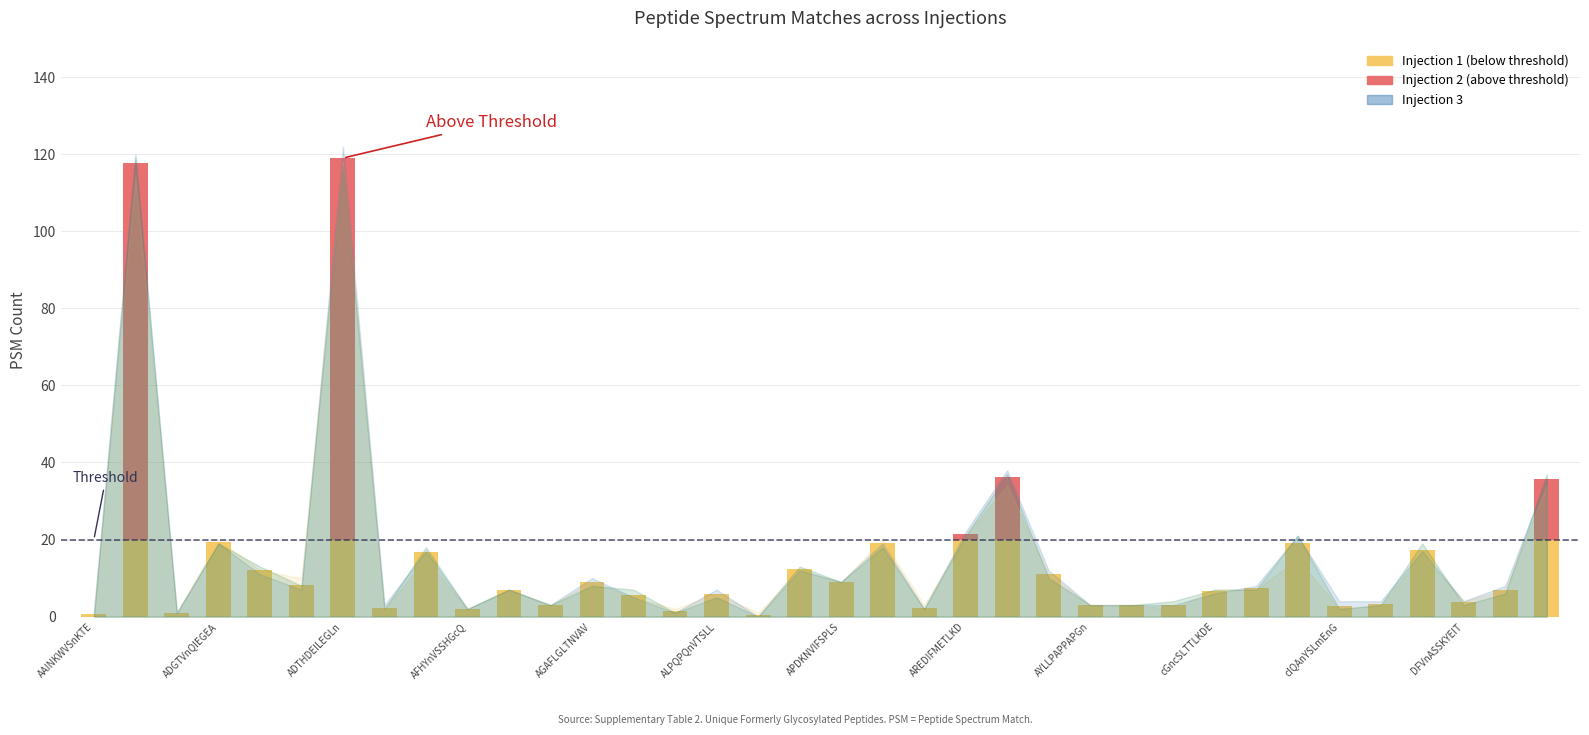

What is the label of the 27th bar from the left?

cGLVPVLAENYnK